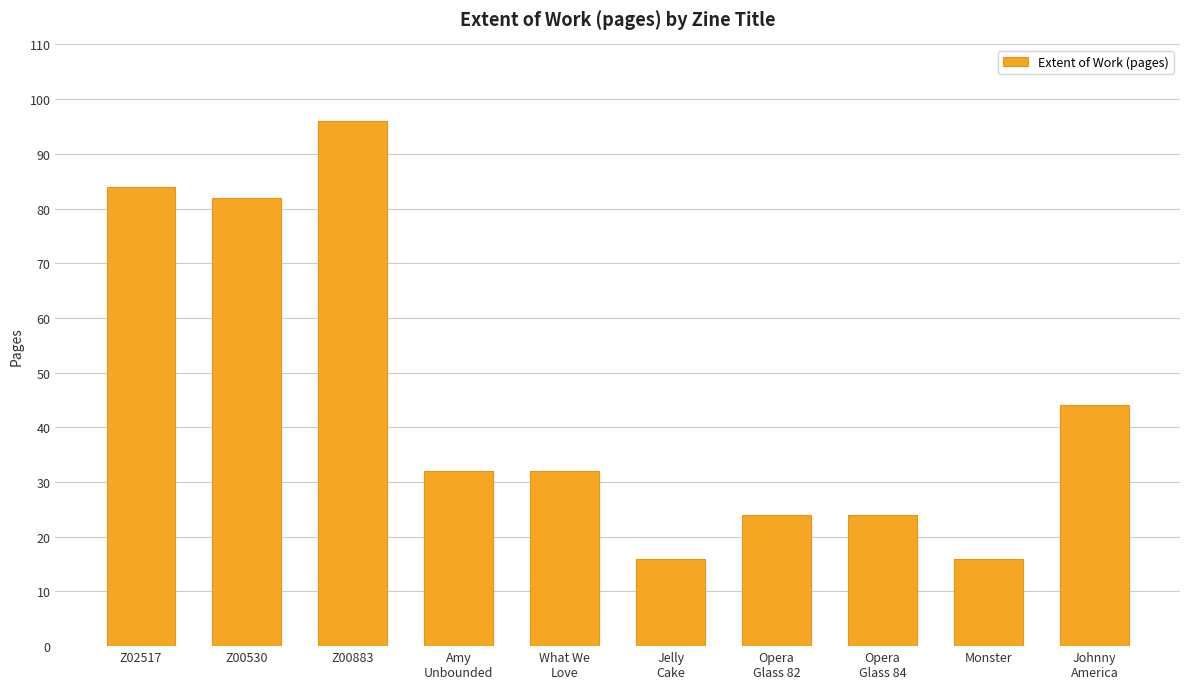

Reading left to right, list all the values displayed in this chart.

84	82	96	32	32	16	24	24	16	44